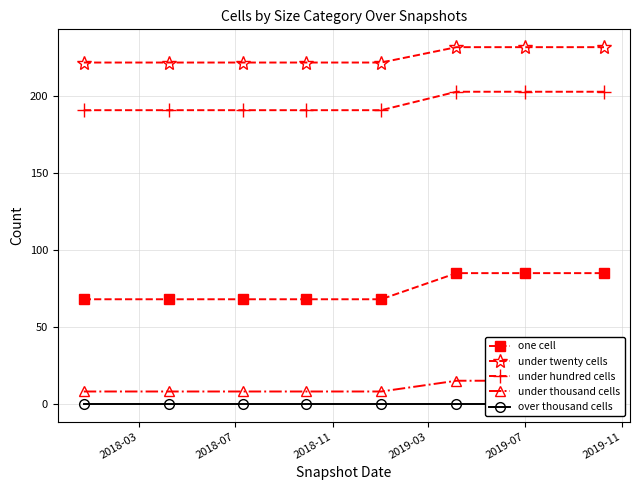

Does the chart have visible grid lines?

Yes